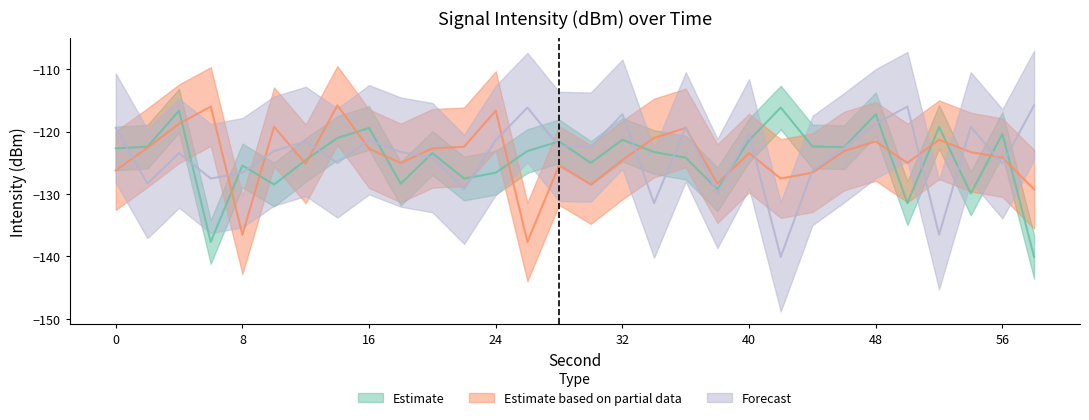

How many data points in Estimate based on partial data are less than -123?

17